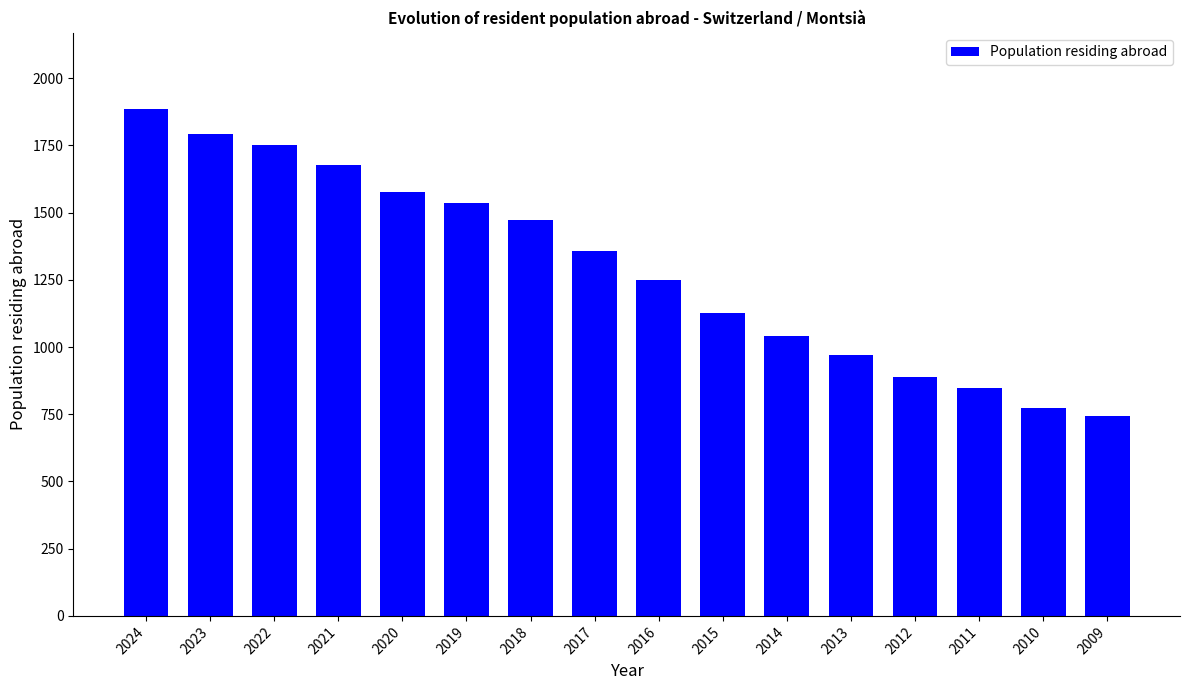

What is the difference between the second highest and second lowest values?

1018